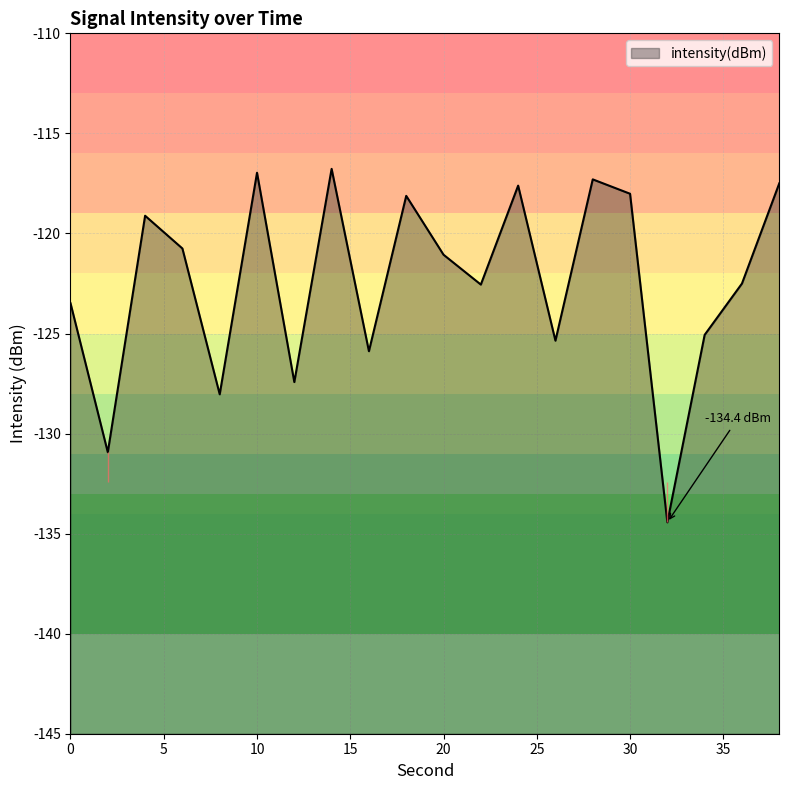

Which label corresponds to the smallest value in the chart?

32